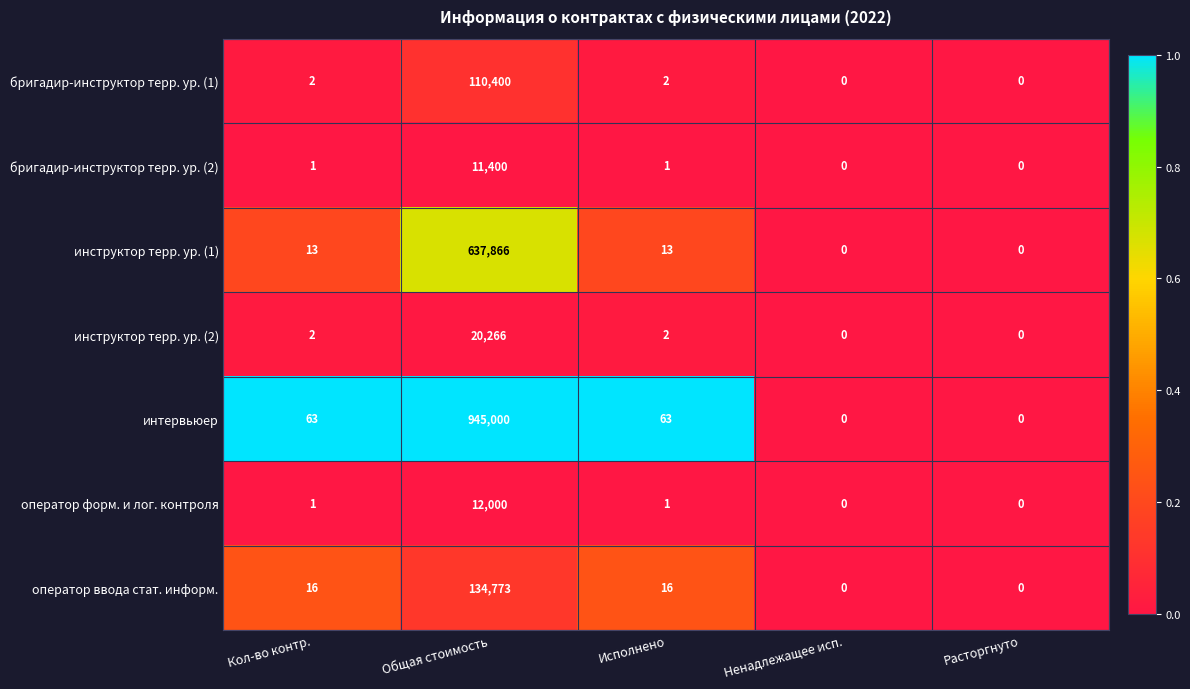

List the series in order of their peak value, lowest first.

бригадир-инструктор терр. ур. (2), оператор форм. и лог. контроля, инструктор терр. ур. (2), бригадир-инструктор терр. ур. (1), оператор ввода стат. информ., инструктор терр. ур. (1), интервьюер